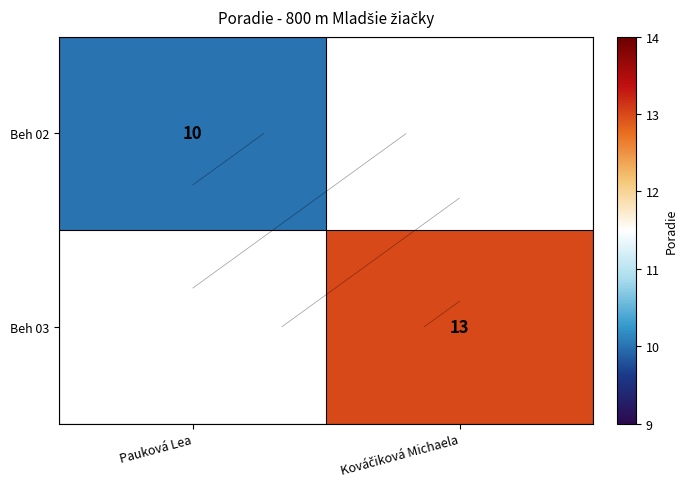

List the series in order of their peak value, lowest first.

Beh 02, Beh 03